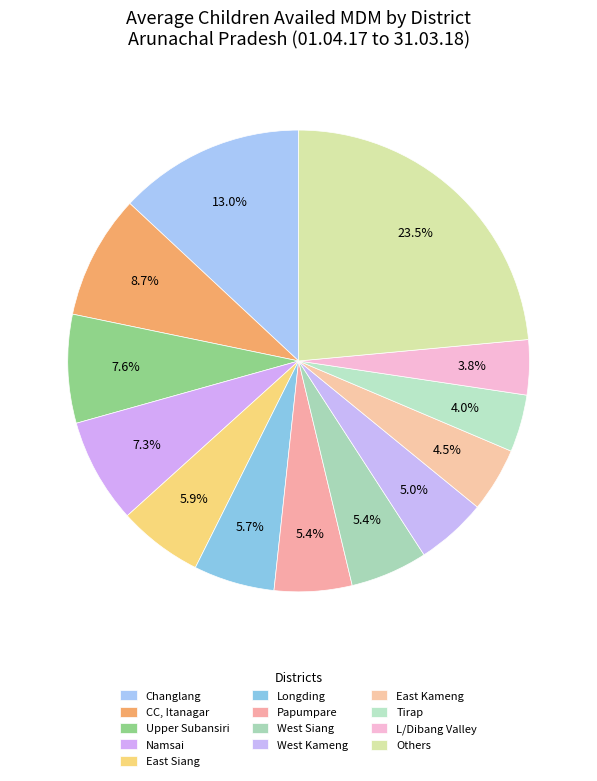

How many segments does this pie chart have?

13